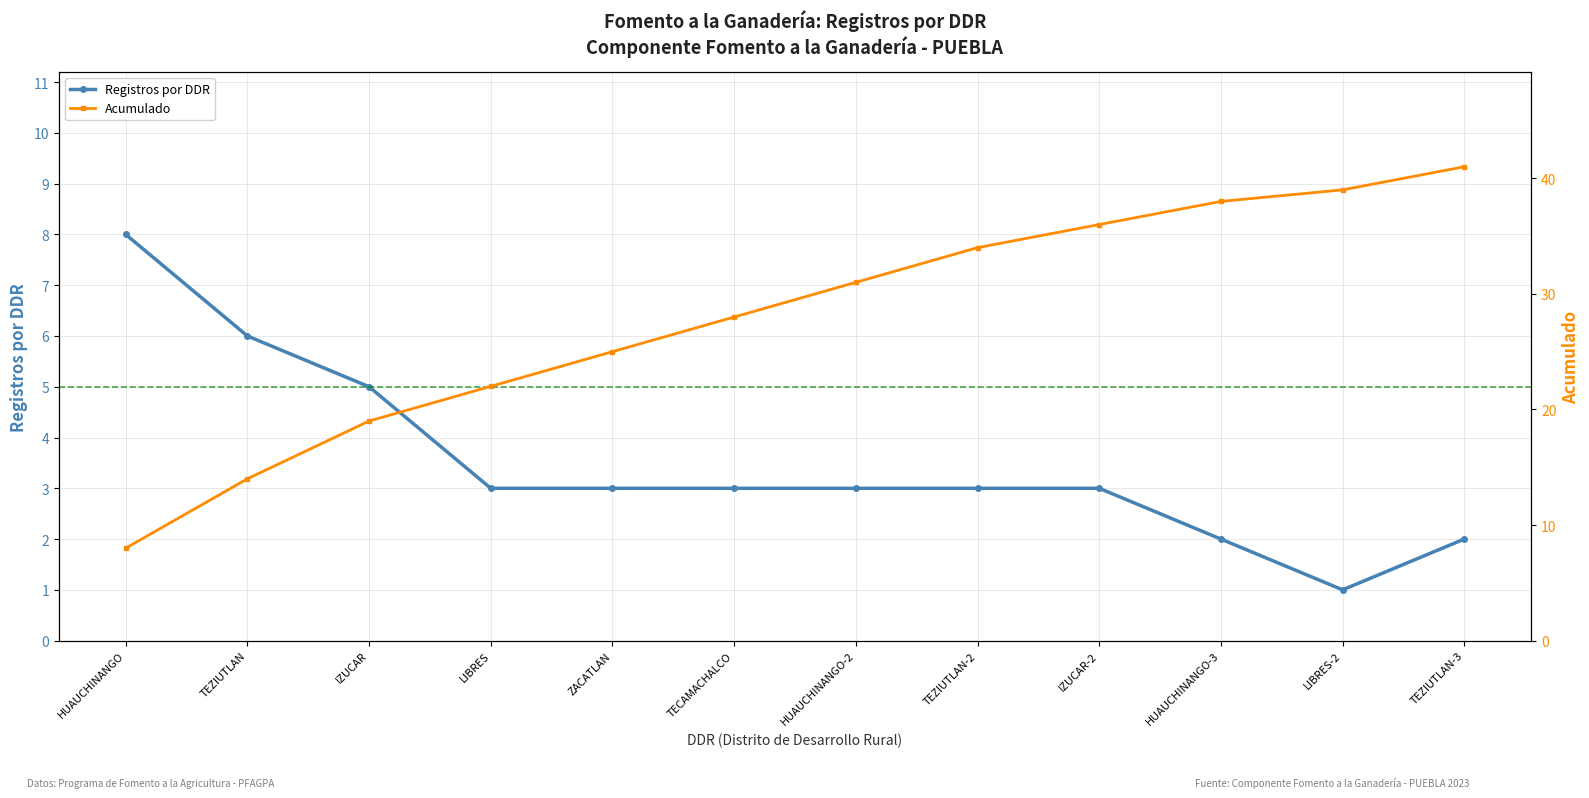

True or false: Acumulado and Registros por DDR intersect in this chart.

False